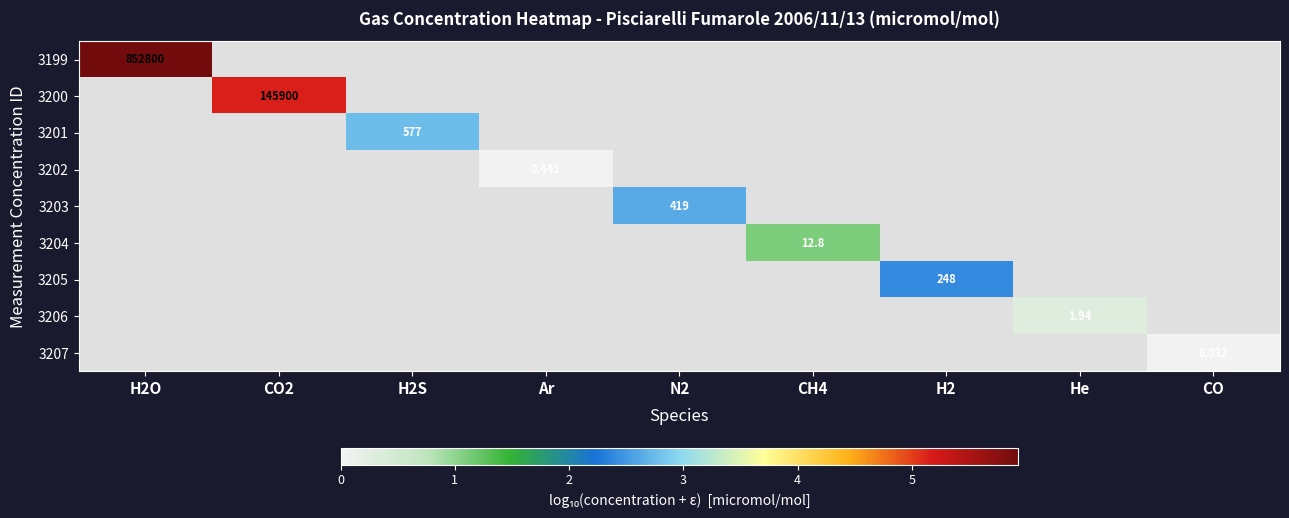

Is the value of 3204 at CH4 greater than the value of 3205 at H2?

No